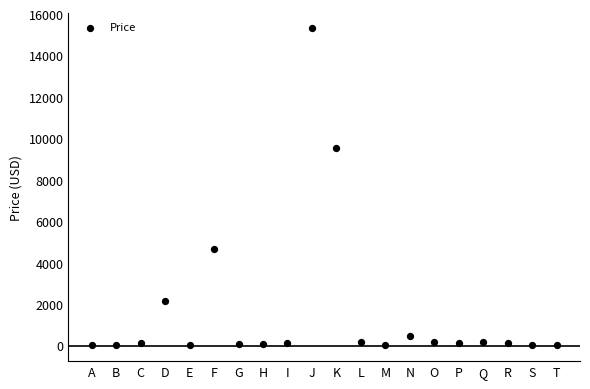

What Y value in the scatter plot is closest to 7660?

9562.0